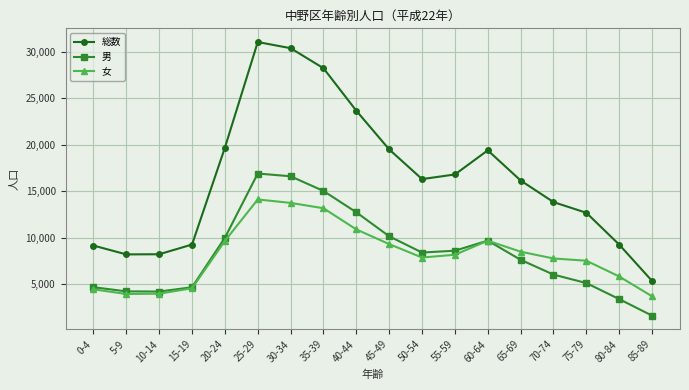

What position from the left is 50-54?

11